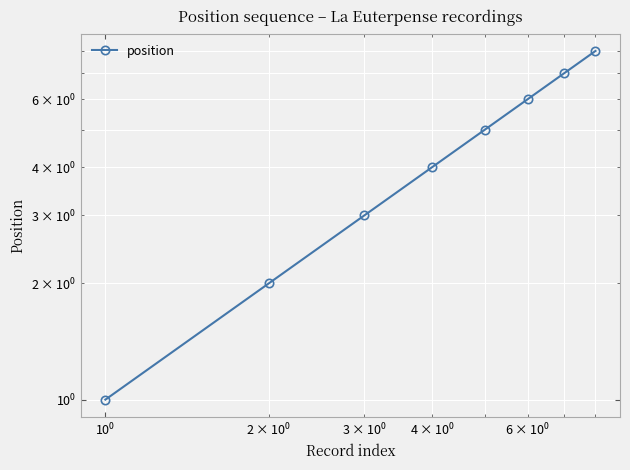

How many lines are shown in the chart?

1